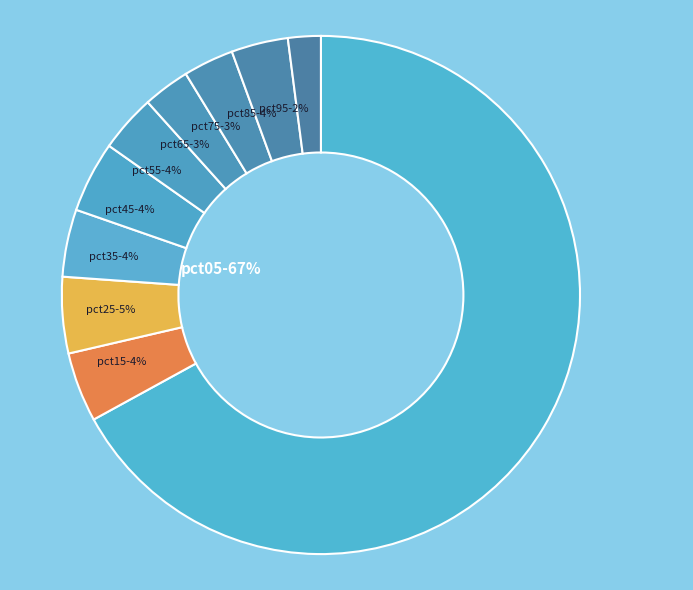

Is there a majority slice in this chart?

Yes